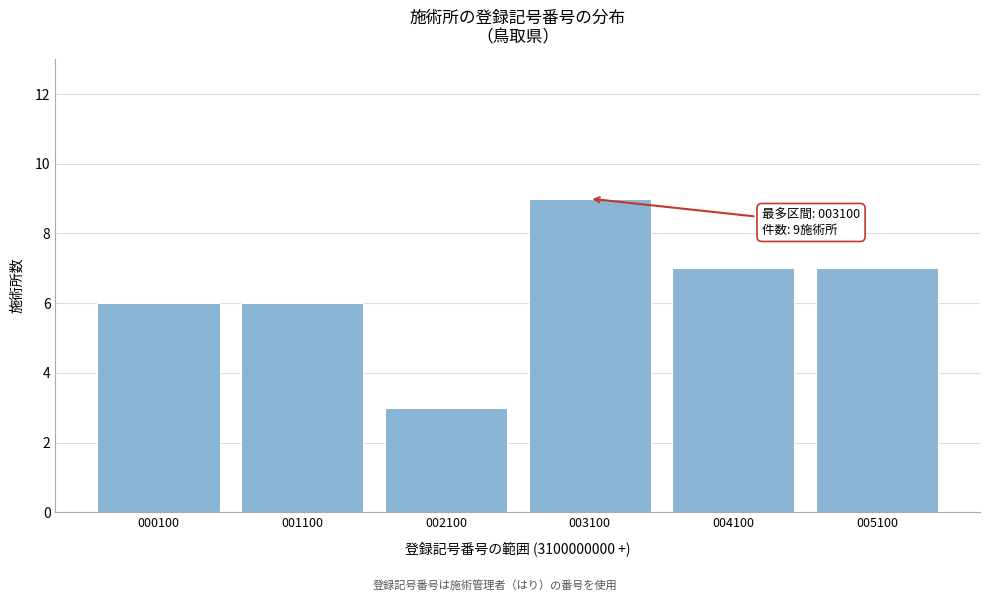

Reading left to right, extract all data points from this chart.

6	6	3	9	7	7